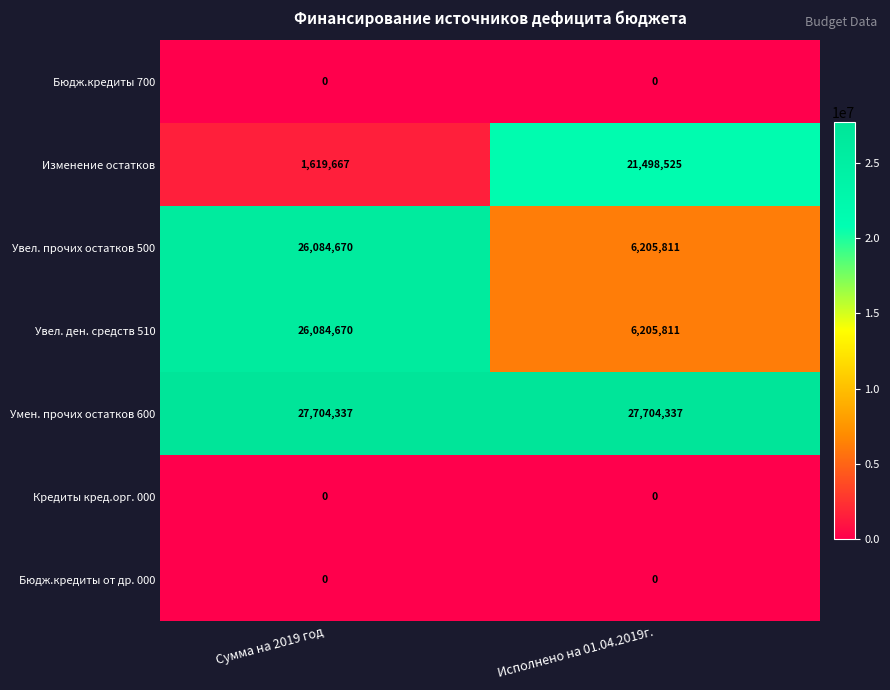

At which label is Изменение остатков closest to 11559096?

Сумма на 2019 год